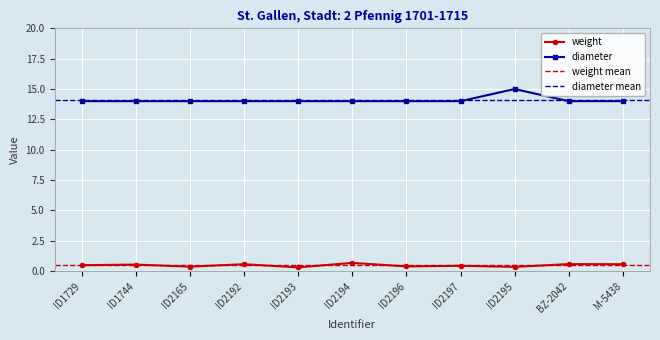

Count the weight values in the range 0 to 1.

11